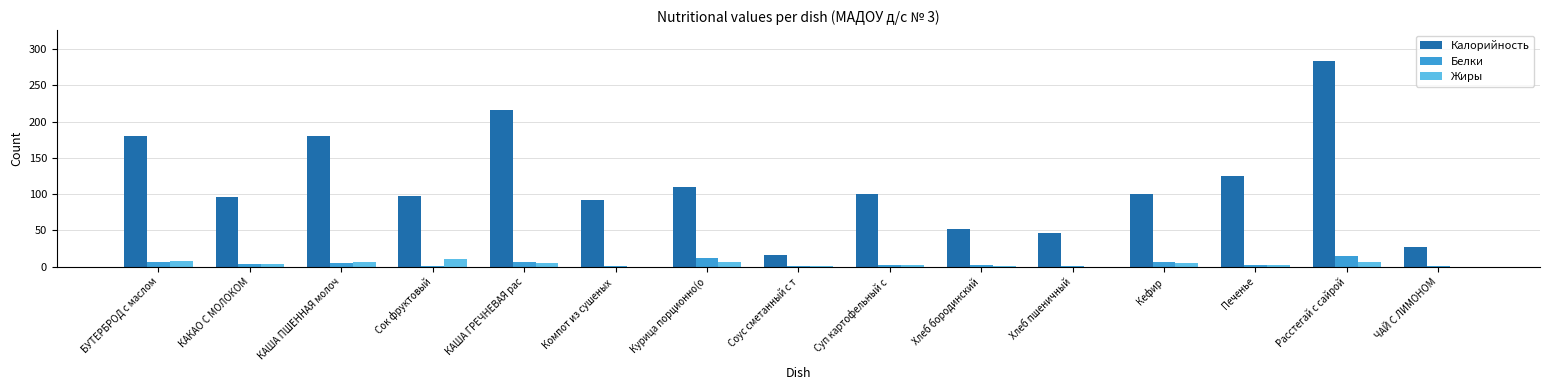

What is the maximum value shown in the chart?

283.8